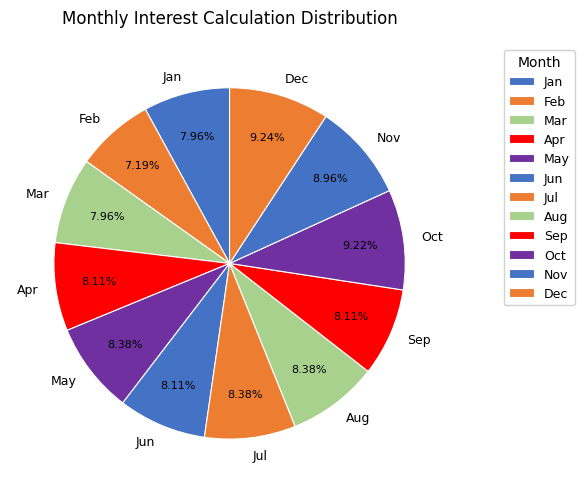

What is the ratio of the value at Nov to the value at Mar?

1.1